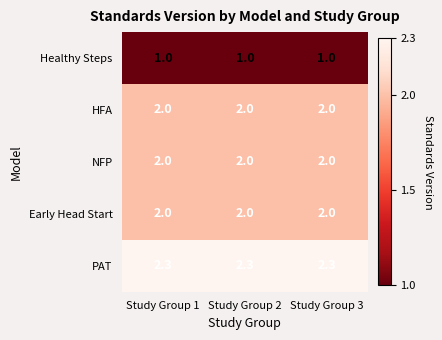

What is the total value across all series at Study Group 1?

9.3